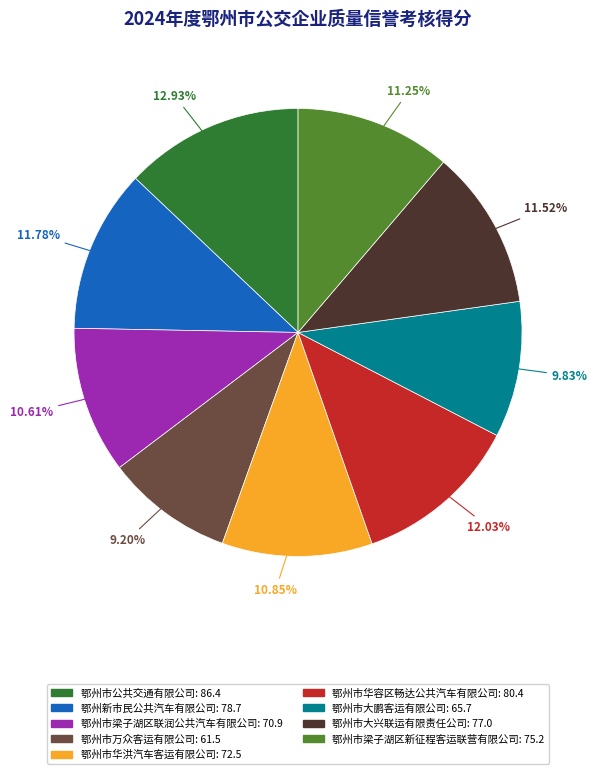

To the nearest percent, what is the average slice percentage?

11%